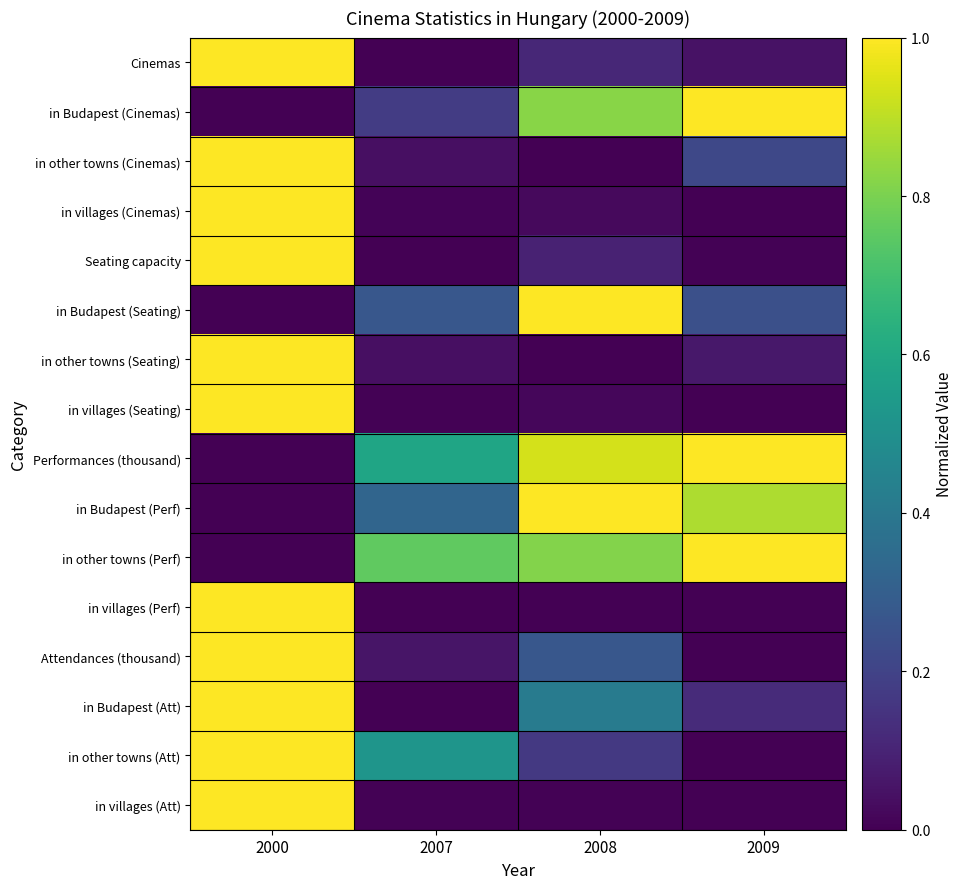

Which has a higher value, 2009 or 2008?

2008